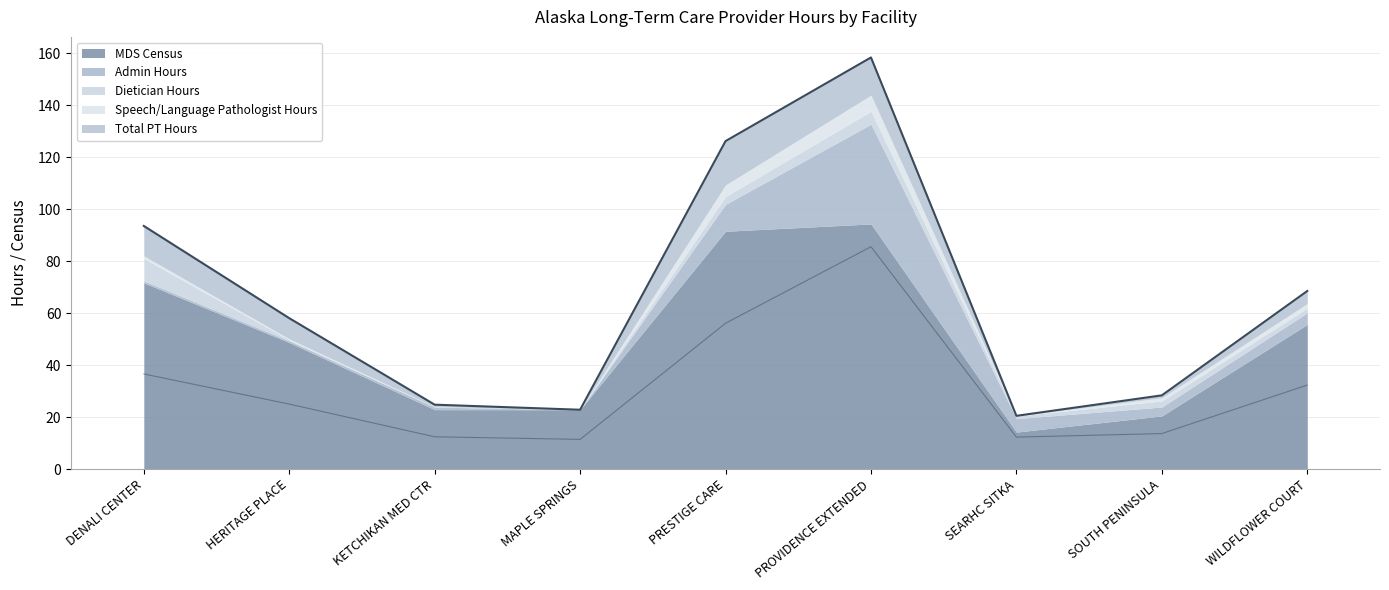

What is the total value across all series at SOUTH PENINSULA?

28.4